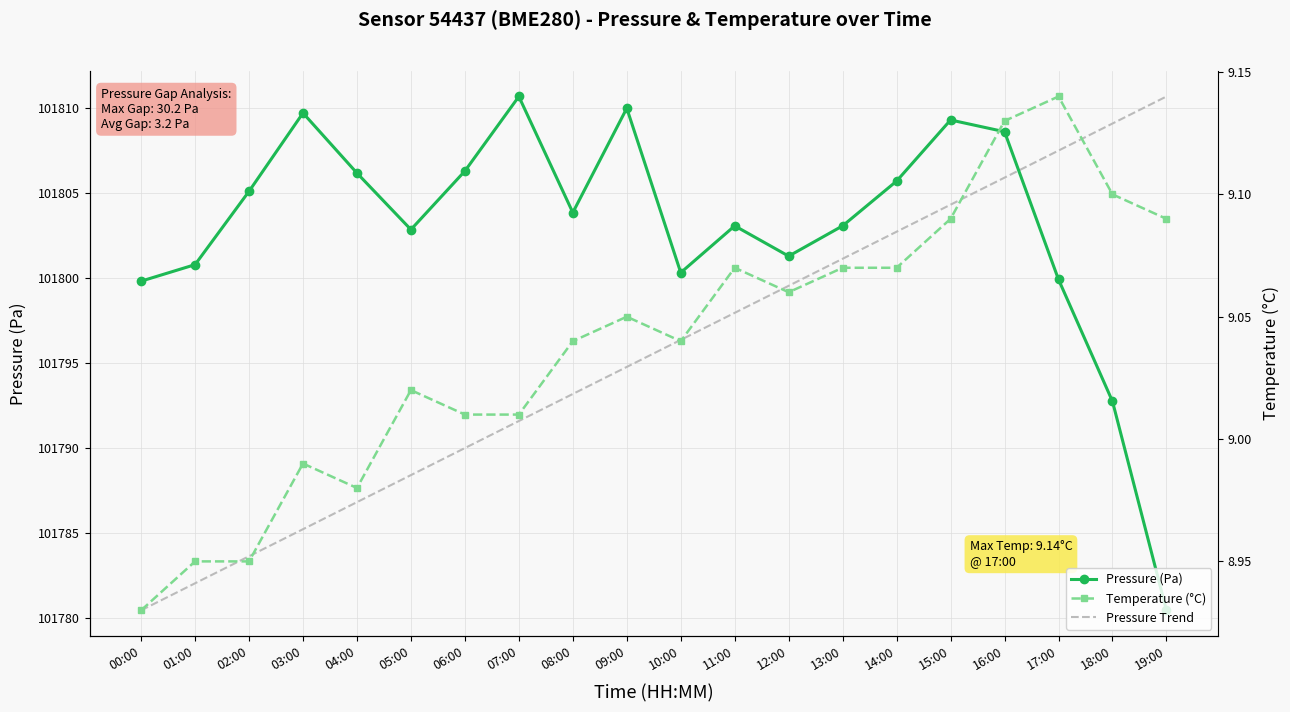

Where is Pressure Trend nearest to the value 101795?

09:00